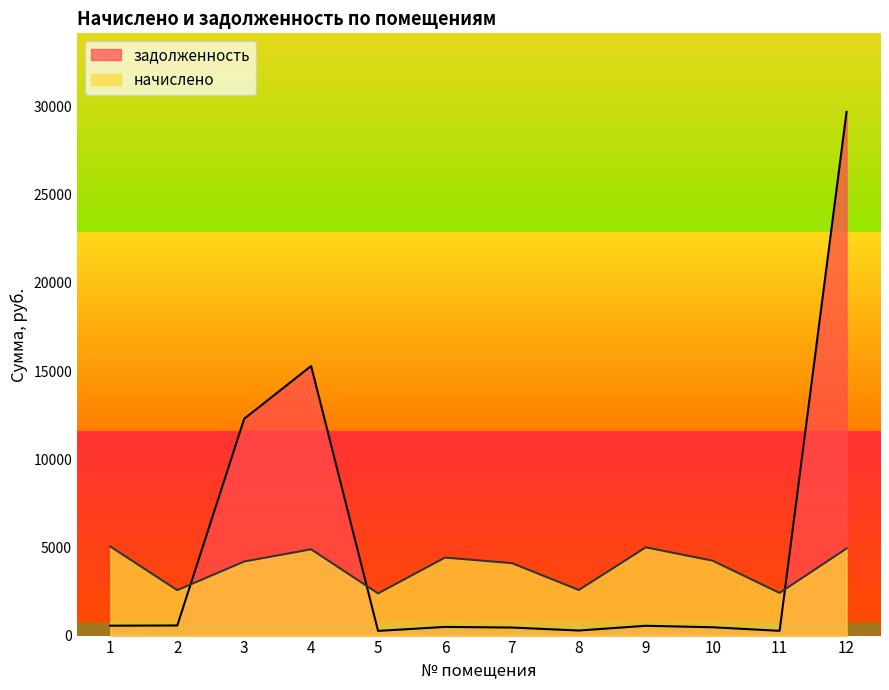

At which category does задолженность reach its first local valley?

5